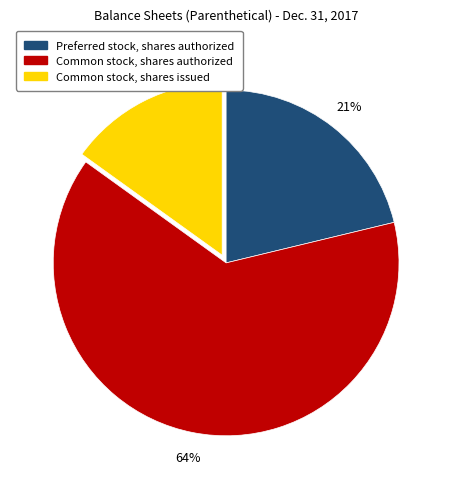

Approximately how many times larger is the value at Common stock, shares authorized compared to Preferred stock, shares authorized?

3.0